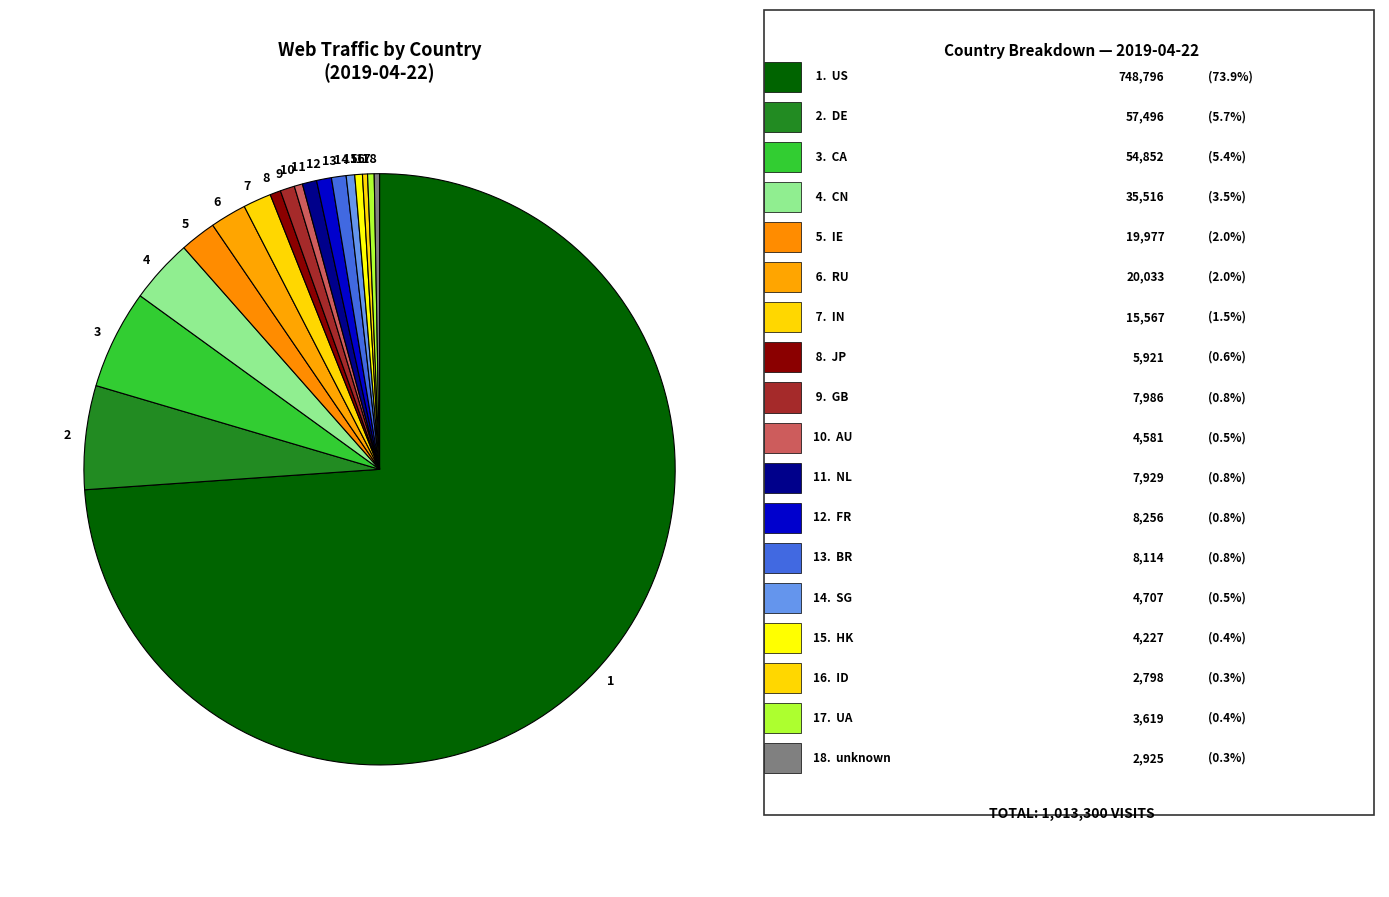

Approximately how many times larger is the value at 13 compared to 14?

1.7